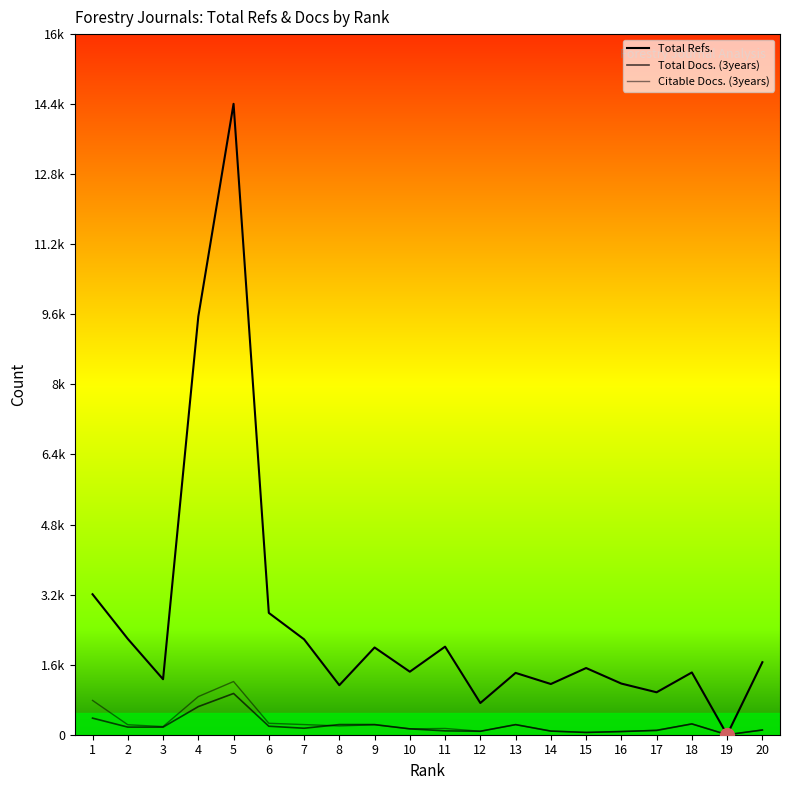

True or false: Citable Docs. (3years) and Total Refs. cross at least once.

False